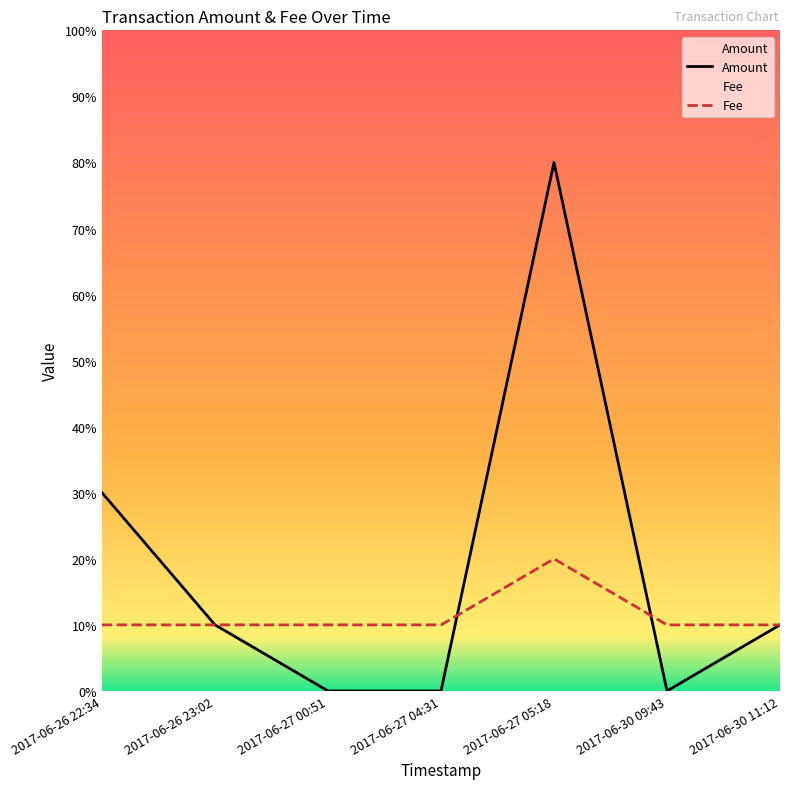

Rank the series at 2017-06-30 09:43 from highest to lowest value.

Fee, Amount